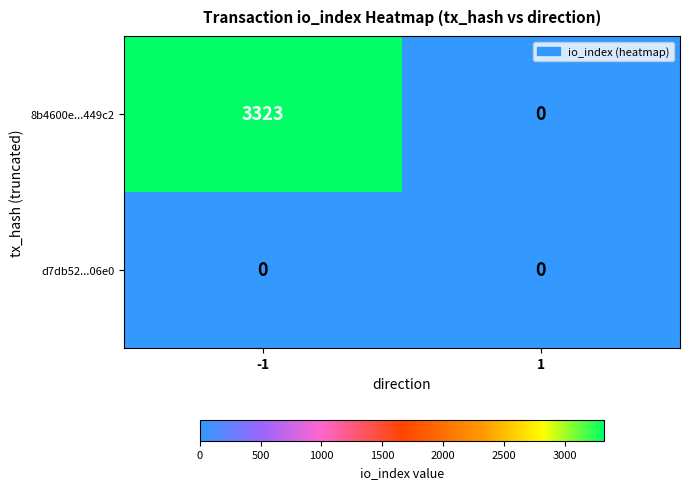

What is the total value across all series at -1?

3323